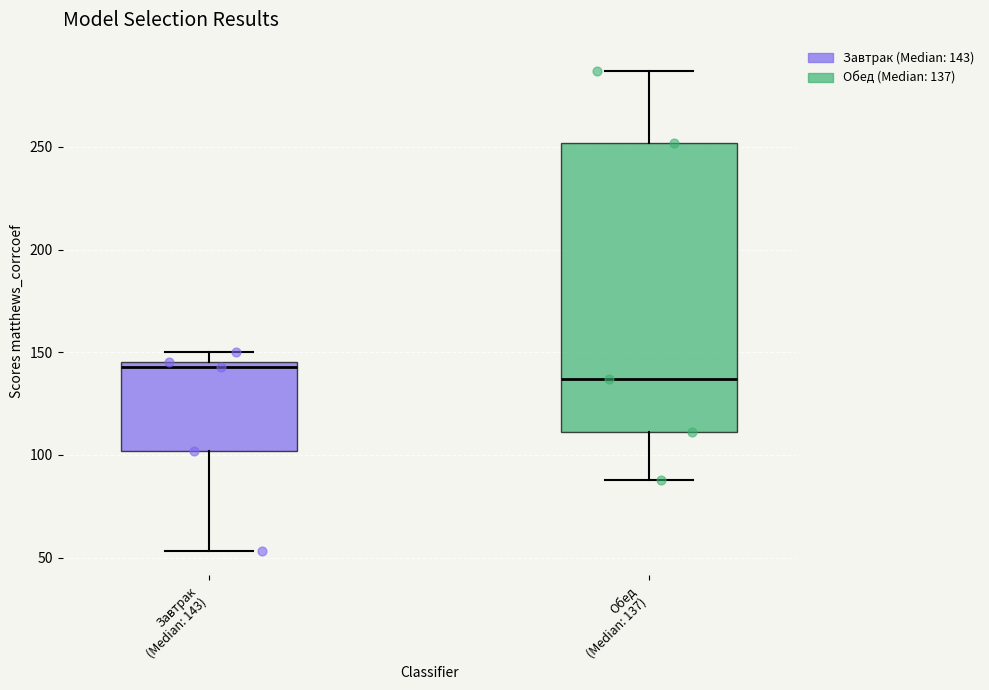

Which box is the tallest, from its lower edge to its upper edge?

Обед (Median: 137)